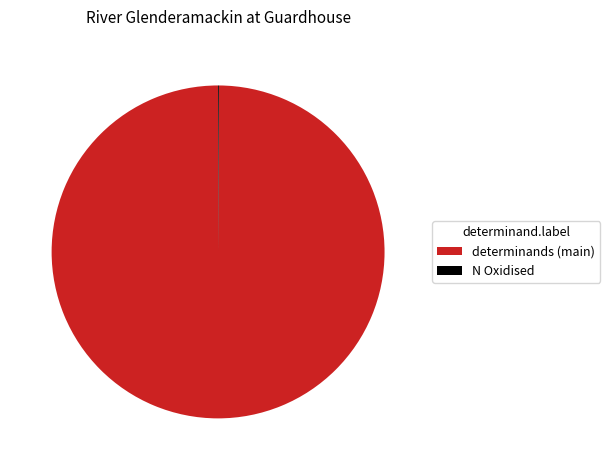

Does any single category account for the majority?

Yes